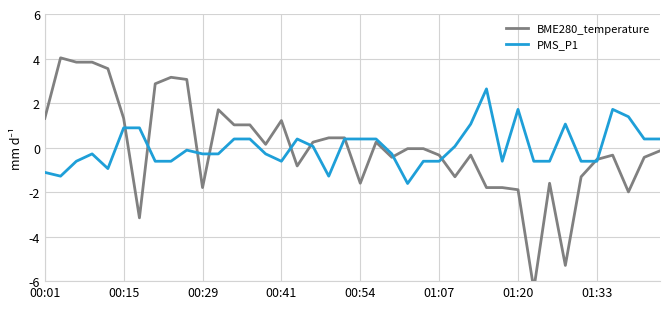

How many interior local valleys does the PMS_P1 series have?

6